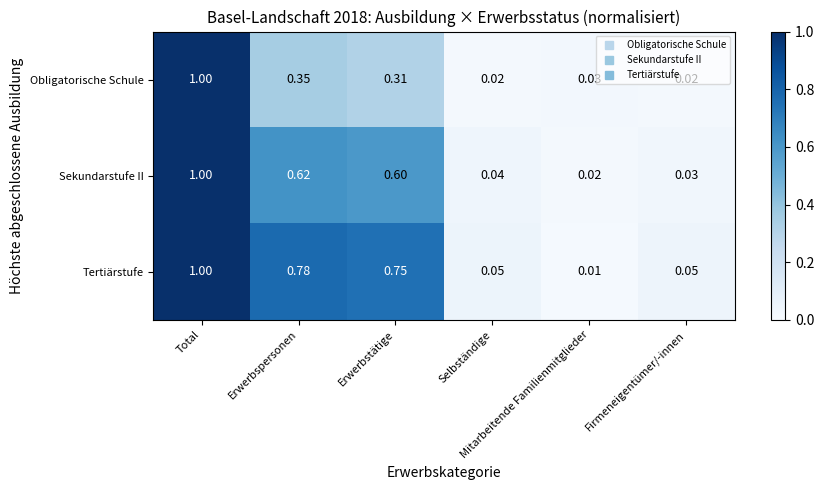

List the series in order of their overall mean, lowest first.

Obligatorische Schule, Sekundarstufe II, Tertiärstufe